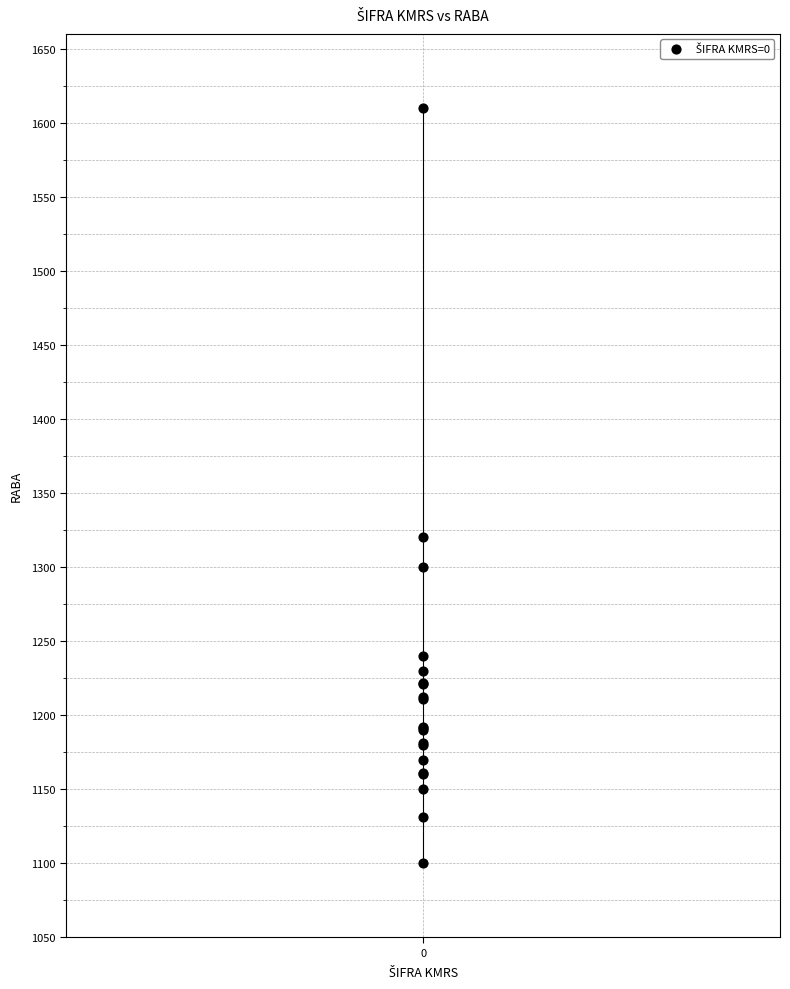

What Y value in the scatter plot is closest to 1355?

1320